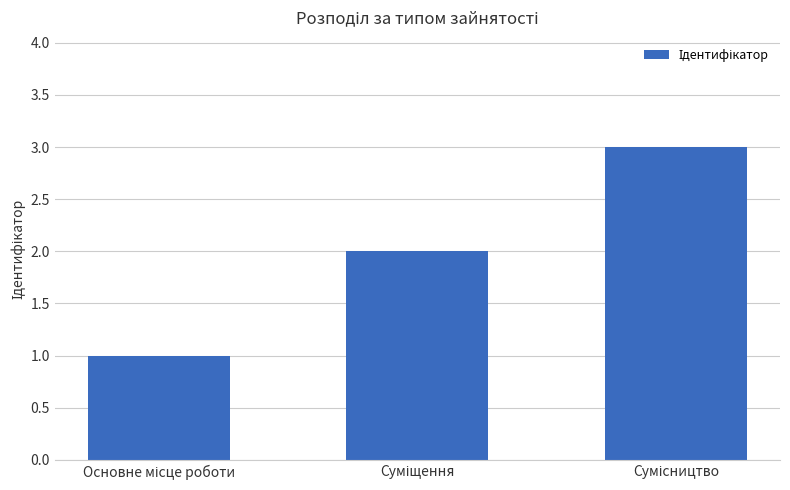

Does the chart contain stacked bars?

No